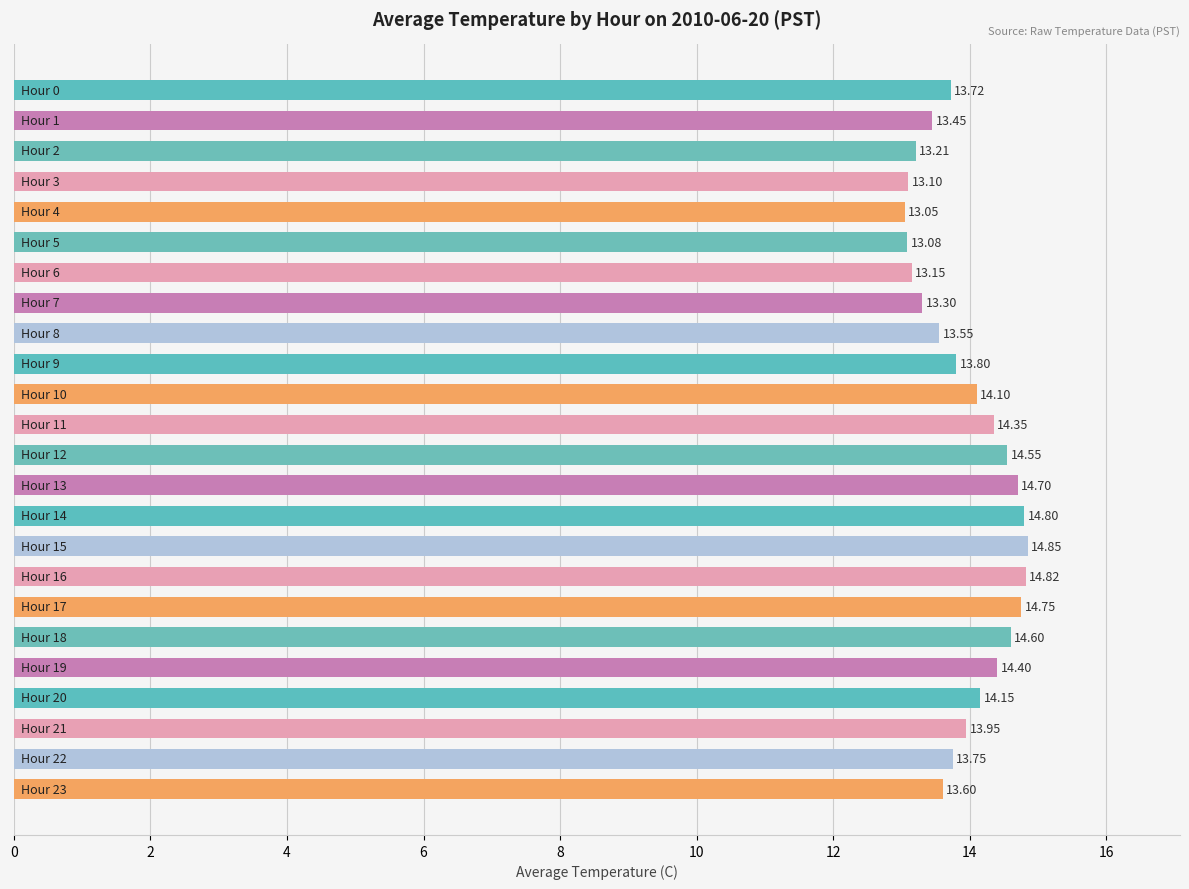

What is the difference between the maximum and second lowest values?

1.8